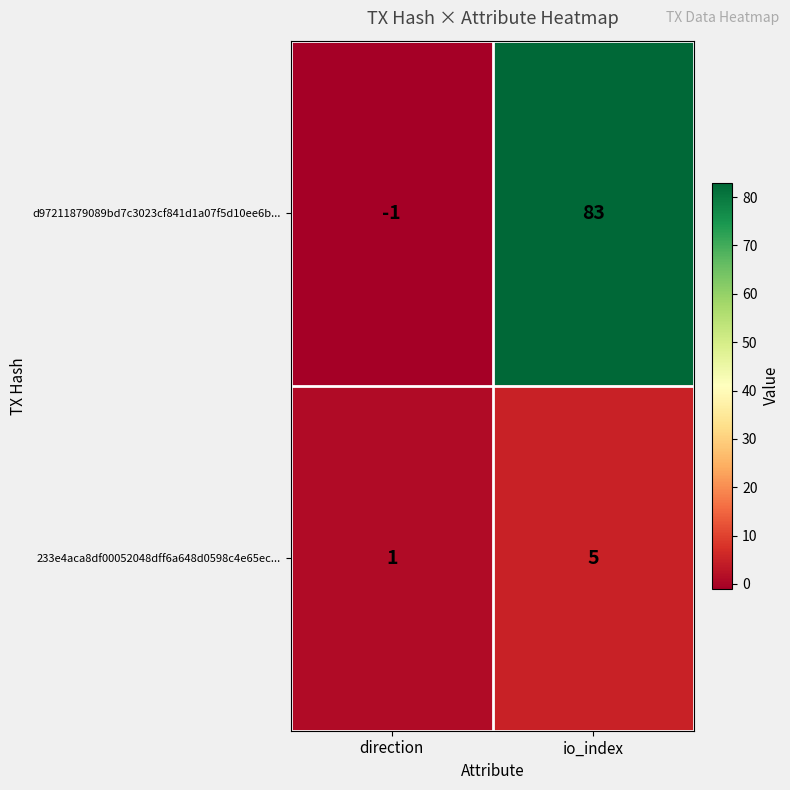

At which category is the sum across all series the highest?

io_index